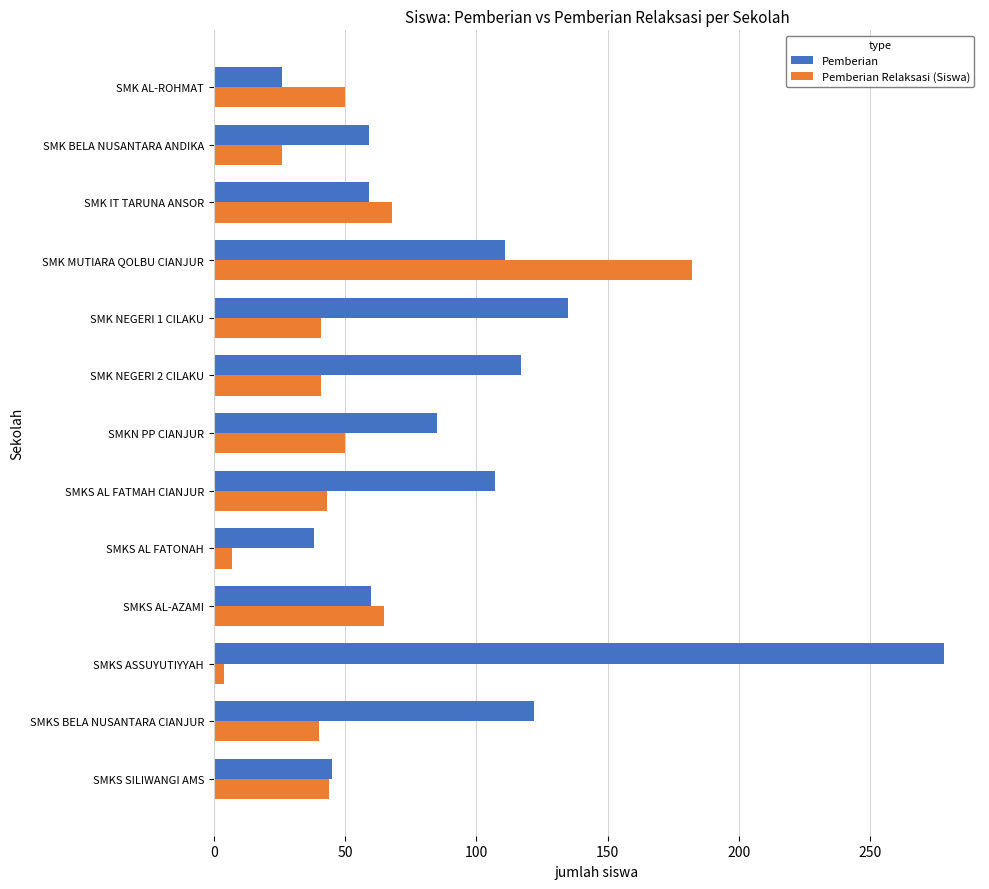

Between SMK AL-ROHMAT and SMKS AL FATMAH CIANJUR, which series saw the biggest shift?

Pemberian